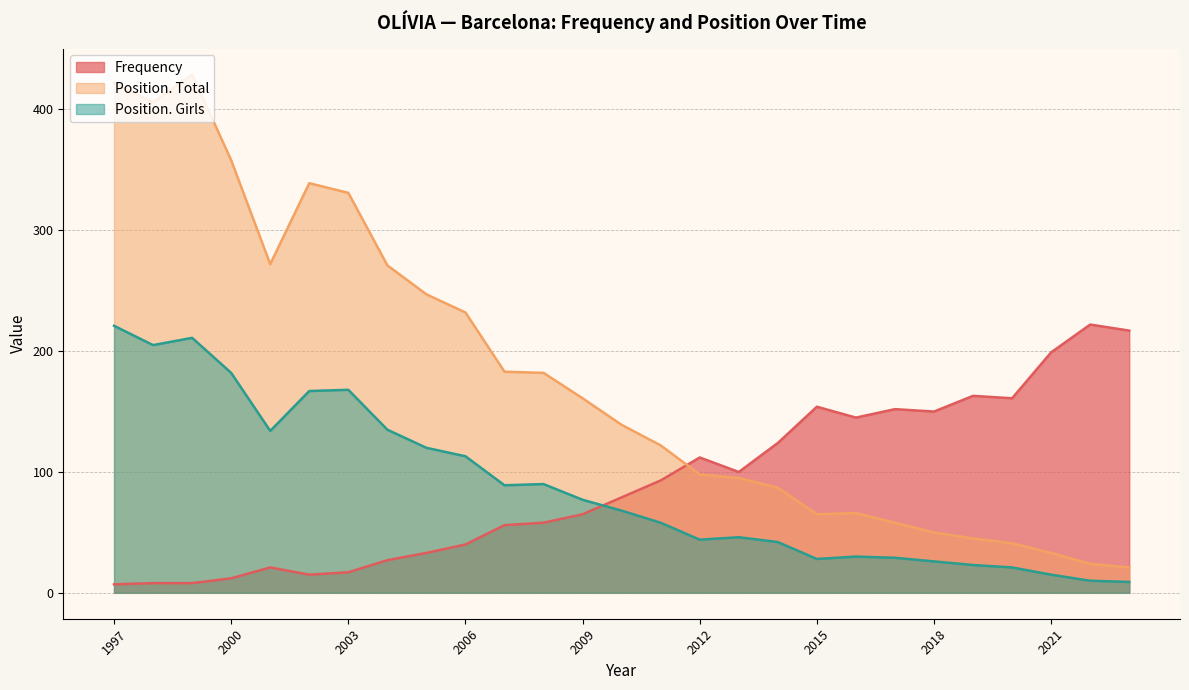

True or false: Frequency and Position. Total cross at least once.

True